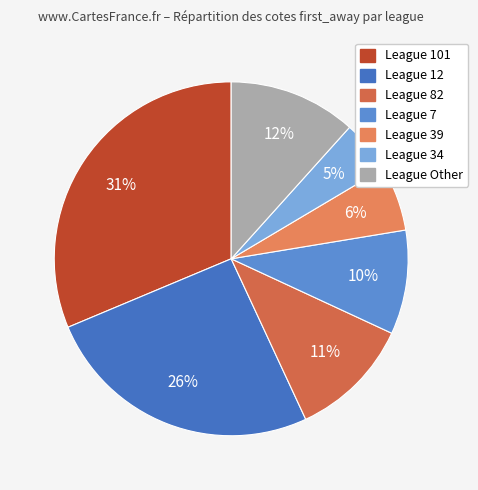

Does any single category account for the majority?

No